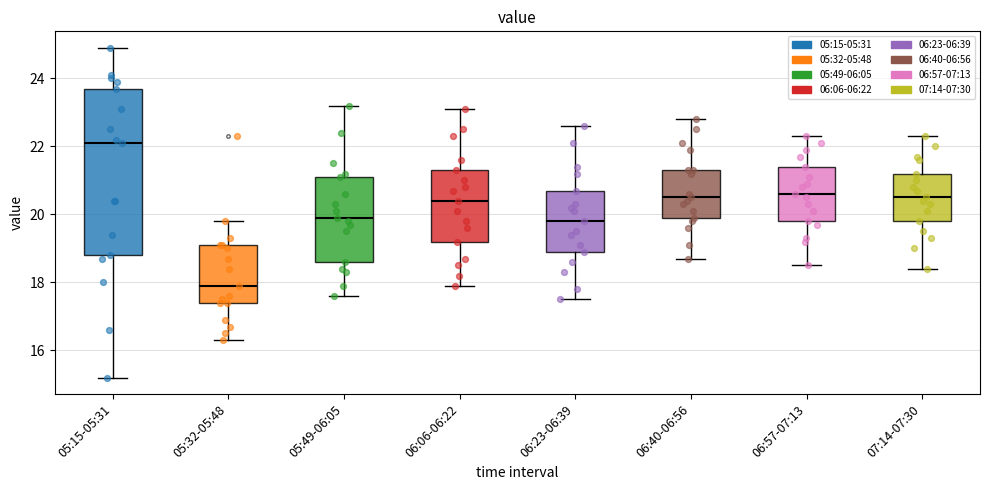

Reading left to right, read every box against the y-axis: the position of its median line, the range the box covers, and the ends of its whiskers. The values are not printed on the chart, so give them approximately, as read against the axis.

05:15-05:31: median 22.2, box 18.8 to 23.8, whiskers 15.2 to 25.0
05:32-05:48: median 18.0, box 17.4 to 19.2, whiskers 16.4 to 19.8
05:49-06:05: median 20.0, box 18.6 to 21.2, whiskers 17.6 to 23.2
06:06-06:22: median 20.4, box 19.2 to 21.4, whiskers 18.0 to 23.2
06:23-06:39: median 19.8, box 19.0 to 20.8, whiskers 17.6 to 22.6
06:40-06:56: median 20.6, box 20.0 to 21.4, whiskers 18.8 to 22.8
06:57-07:13: median 20.6, box 19.8 to 21.4, whiskers 18.6 to 22.4
07:14-07:30: median 20.6, box 19.8 to 21.2, whiskers 18.4 to 22.4